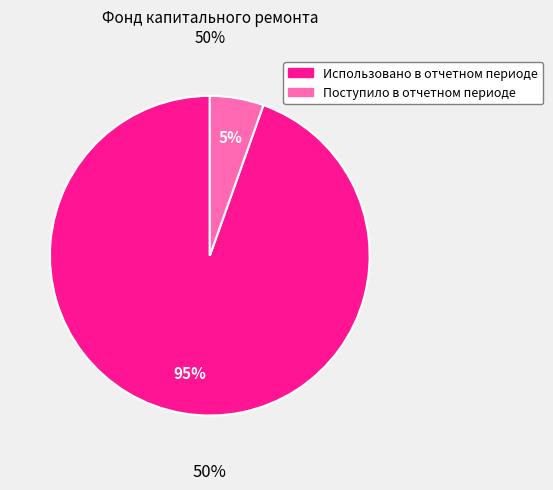

To the nearest percent, what is the combined percentage of Использовано в отчетном периоде and Поступило в отчетном периоде?

100%